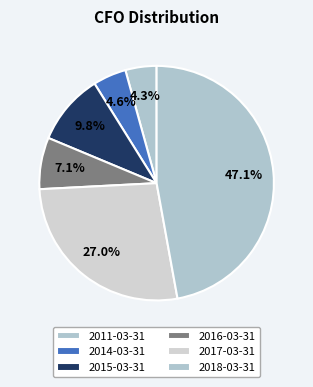

To the nearest percent, what is the difference between the 2017-03-31 and 2018-03-31 slice percentages?

20%